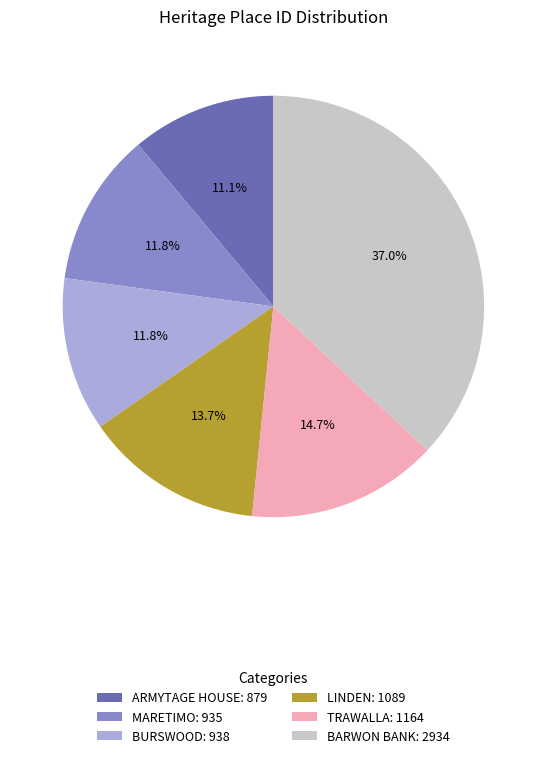

What is the ratio of the value at ARMYTAGE HOUSE to the value at LINDEN?

0.8